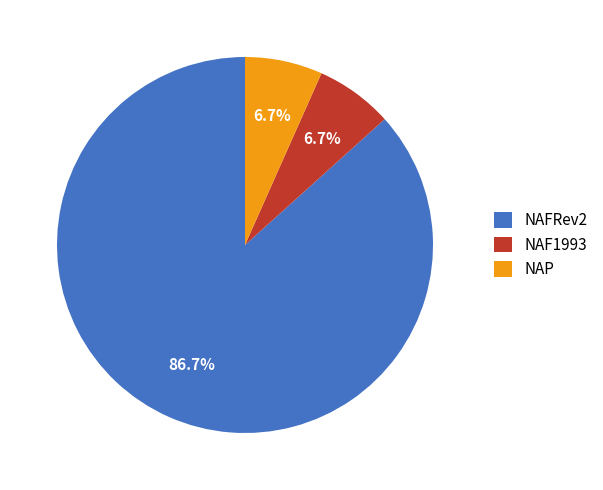

Is it true that NAFRev2 is 87% of the pie?

True